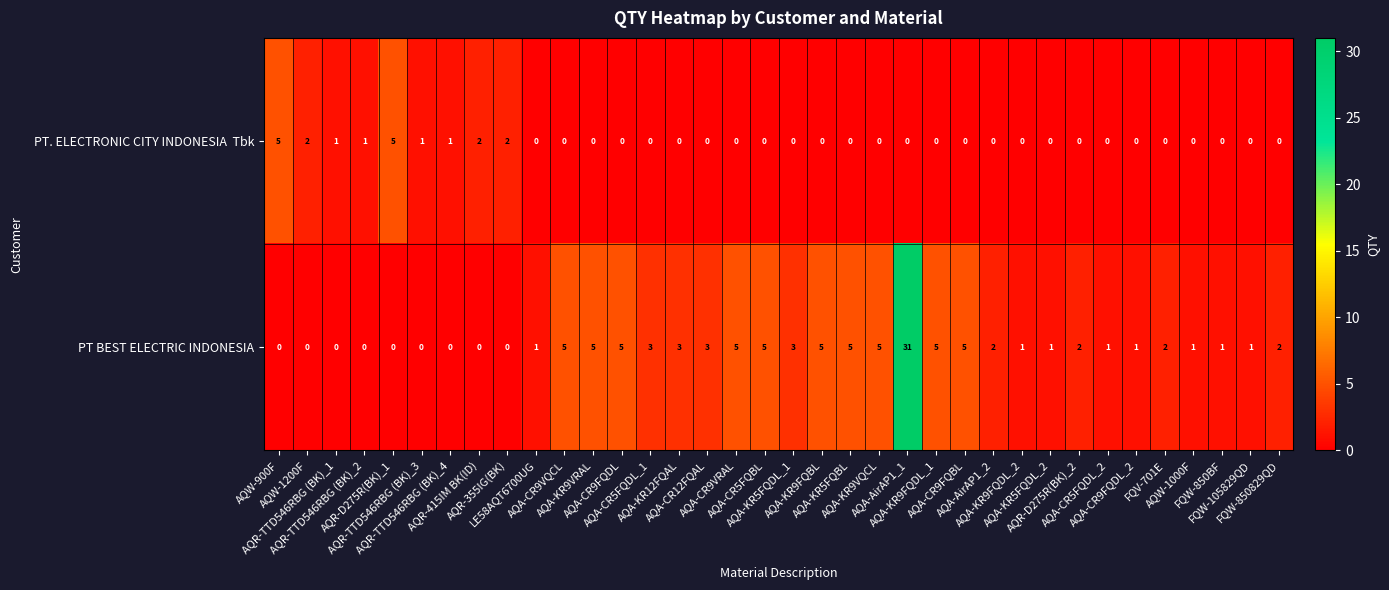

What is the difference between the maximum and minimum values in the PT BEST ELECTRIC INDONESIA series?

31